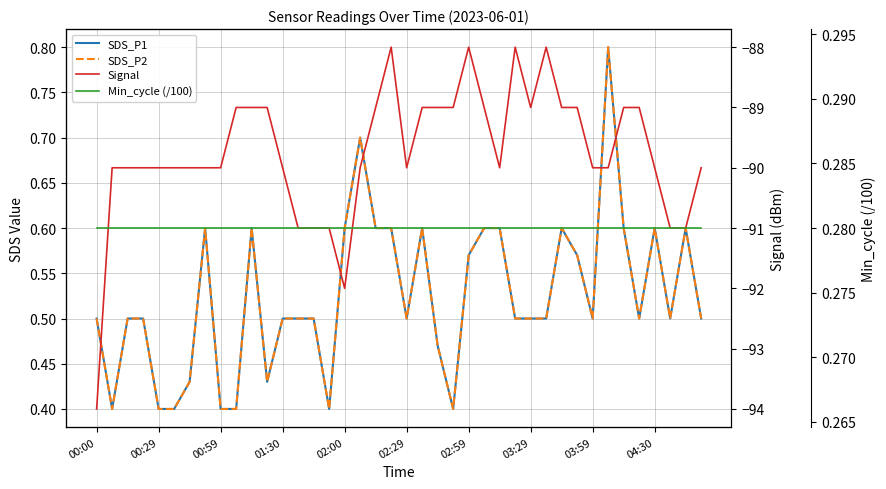

Is the value of Min_cycle (/100) at 28 greater than the value of SDS_P2 at 21?

No